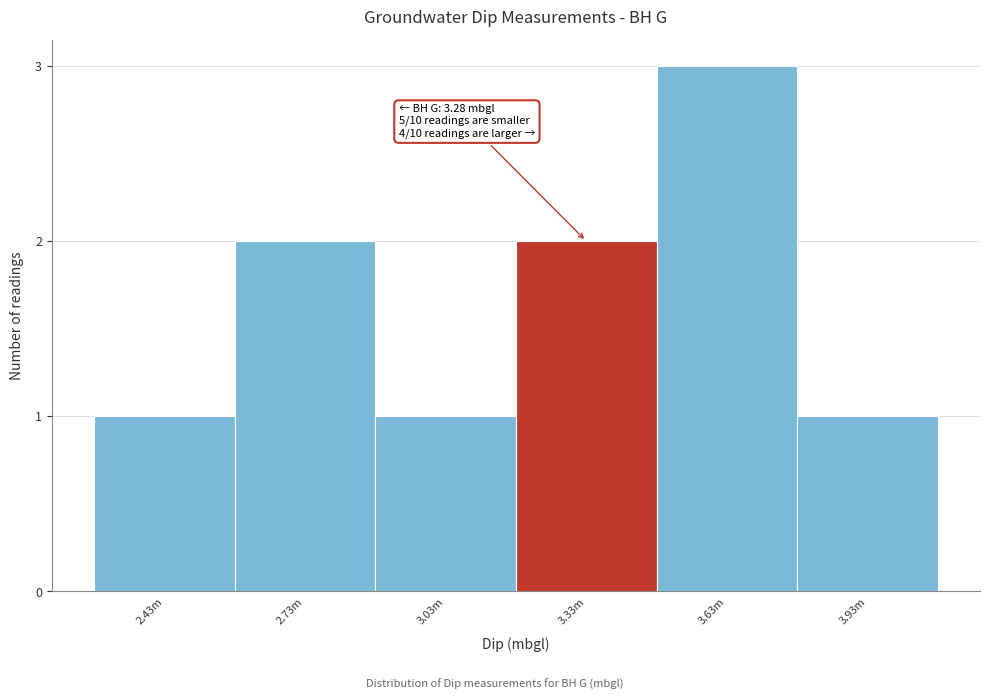

Reading right to left, transcribe all the data shown in this chart.

3.93m=1	3.63m=3	3.33m=2	3.03m=1	2.73m=2	2.43m=1